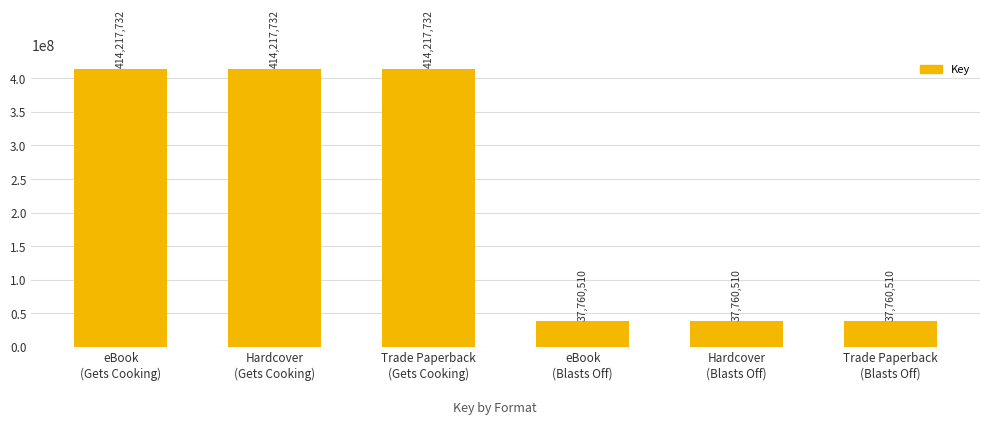

Reading right to left, what are all the values shown in this chart?

37760510	37760510	37760510	414217732	414217732	414217732